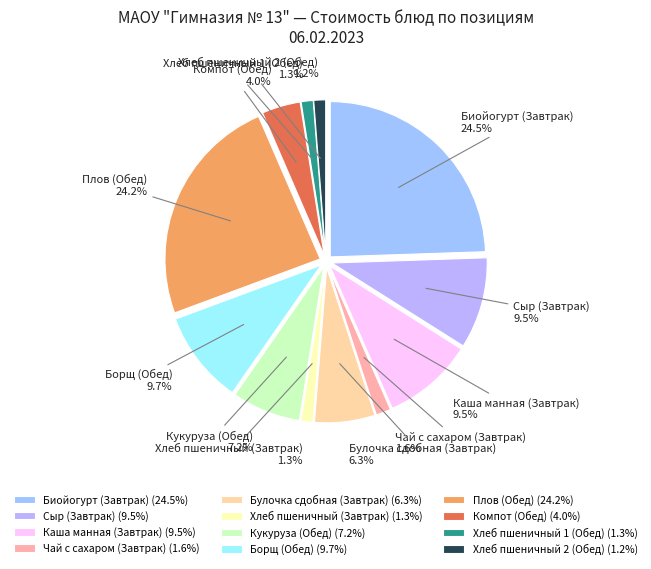

To the nearest percent, what portion does Сыр (Завтрак) represent?

9%